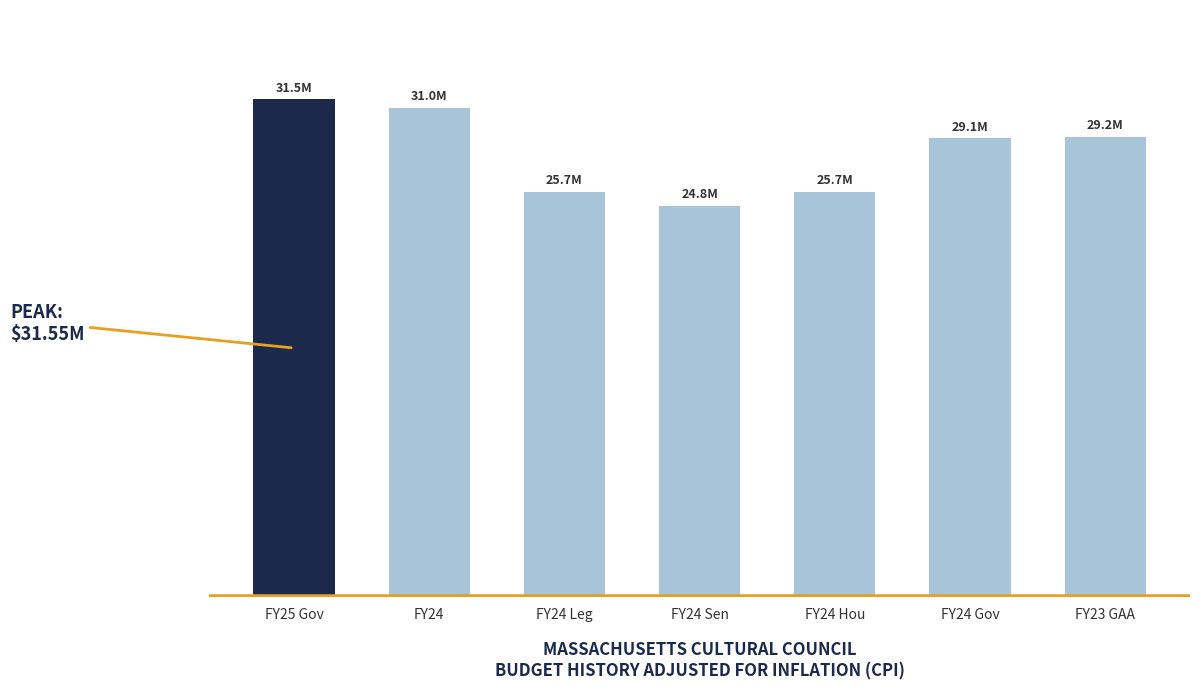

Approximately how many times larger is the value at FY23 GAA compared to FY24 Sen?

1.2